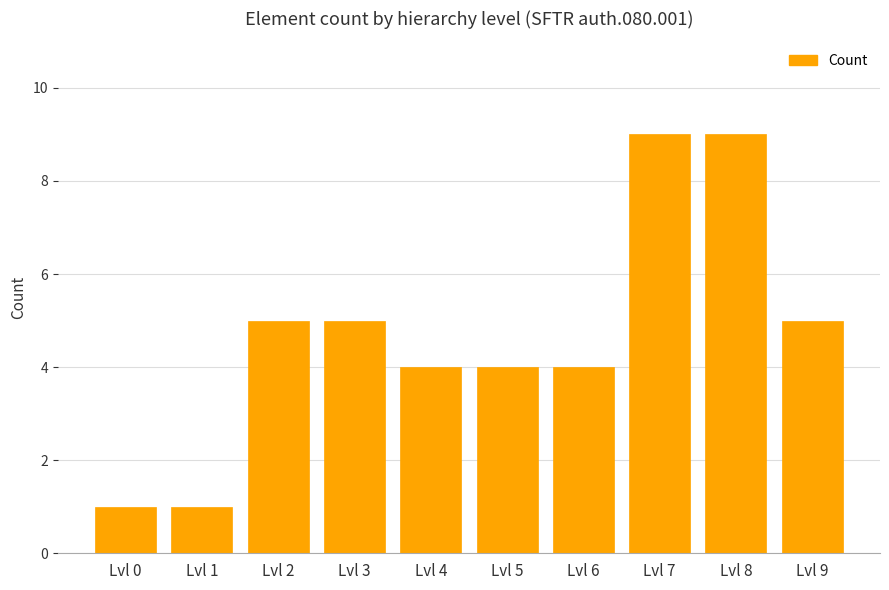

Reading left to right, list all the values displayed in this chart.

1	1	5	5	4	4	4	9	9	5